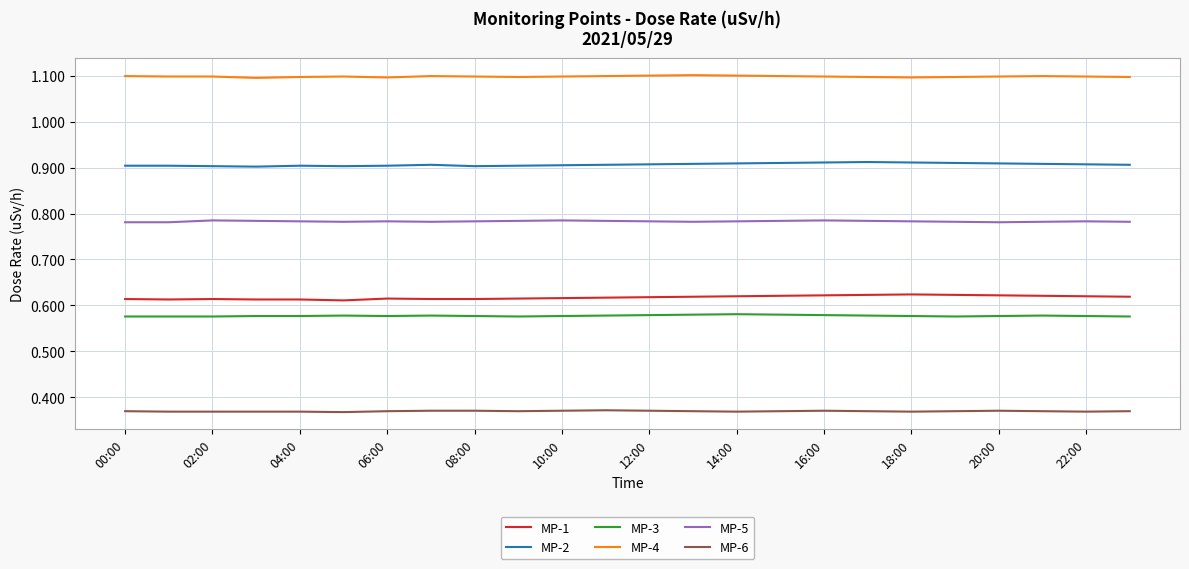

List the series in order of their peak value, lowest first.

MP-6, MP-3, MP-1, MP-5, MP-2, MP-4